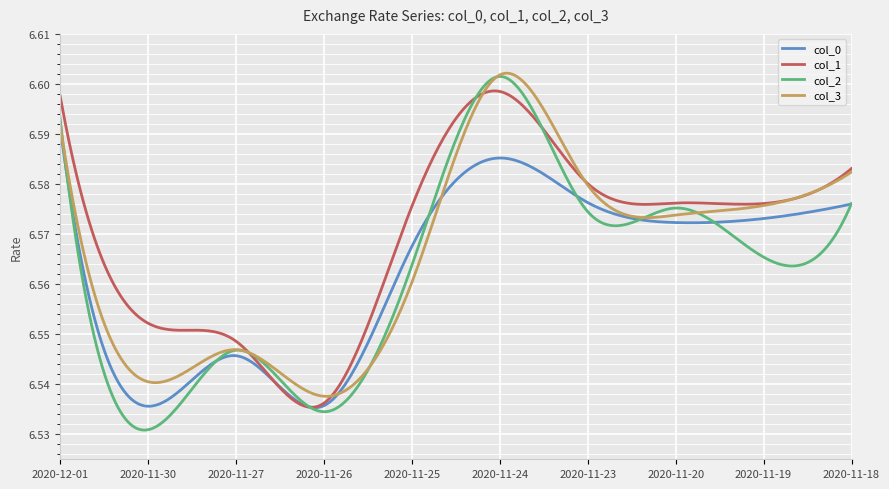

Which series has the largest range (max minus min)?

col_2